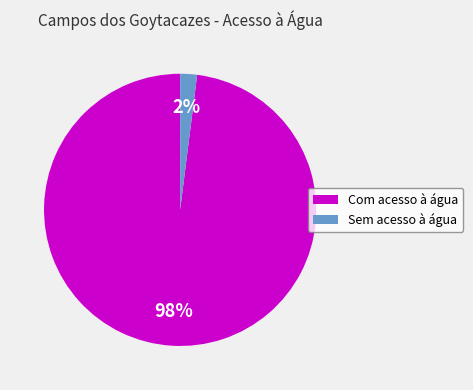

Do Com acesso à água and Sem acesso à água together represent more than half of the pie?

Yes